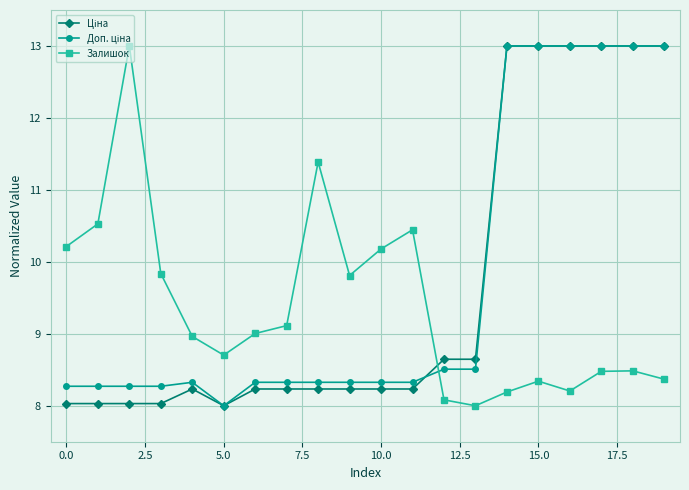

At which category is the sum across all series the highest?

18